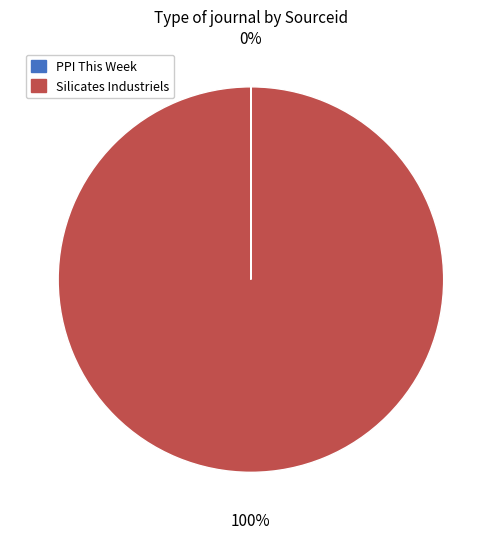

Does any single category account for the majority?

Yes